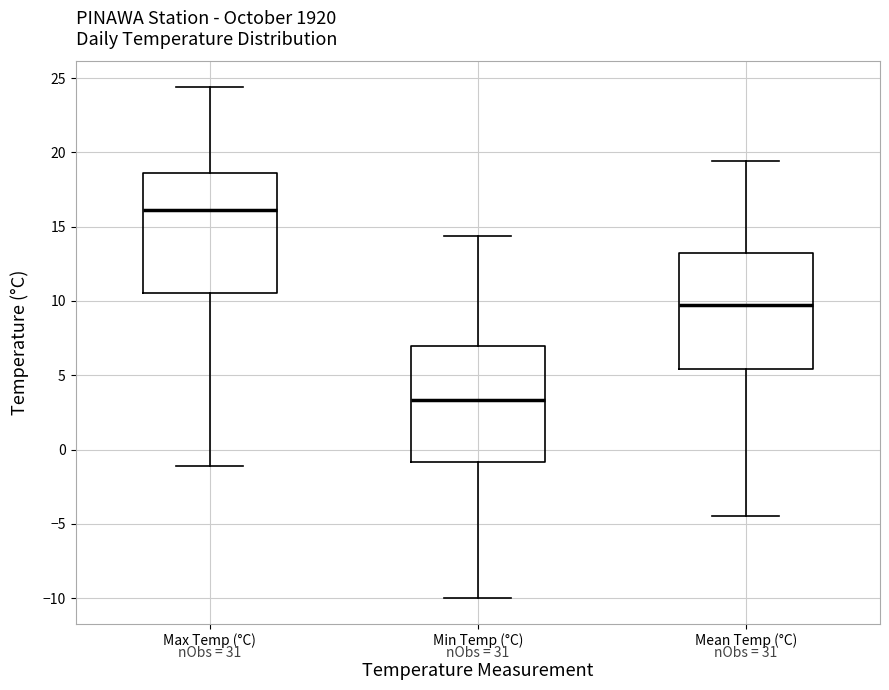

Reading left to right, read every box against the y-axis: the position of its median line, the range the box covers, and the ends of its whiskers. The values are not printed on the chart, so give them approximately, as read against the axis.

Max Temp (°C): median 16.0, box 10.5 to 18.5, whiskers -1.0 to 24.5
Min Temp (°C): median 3.5, box -1.0 to 7.0, whiskers -10.0 to 14.5
Mean Temp (°C): median 9.5, box 5.5 to 13.0, whiskers -4.5 to 19.5